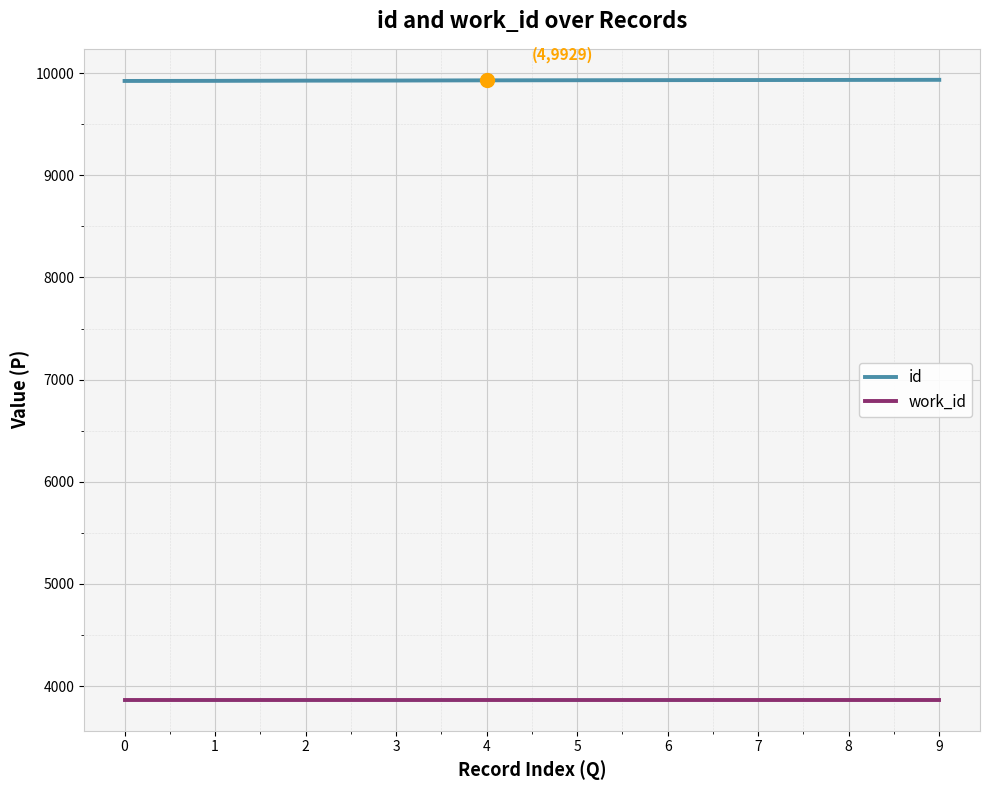

What is the spread (max minus min) of values at 8?

6067